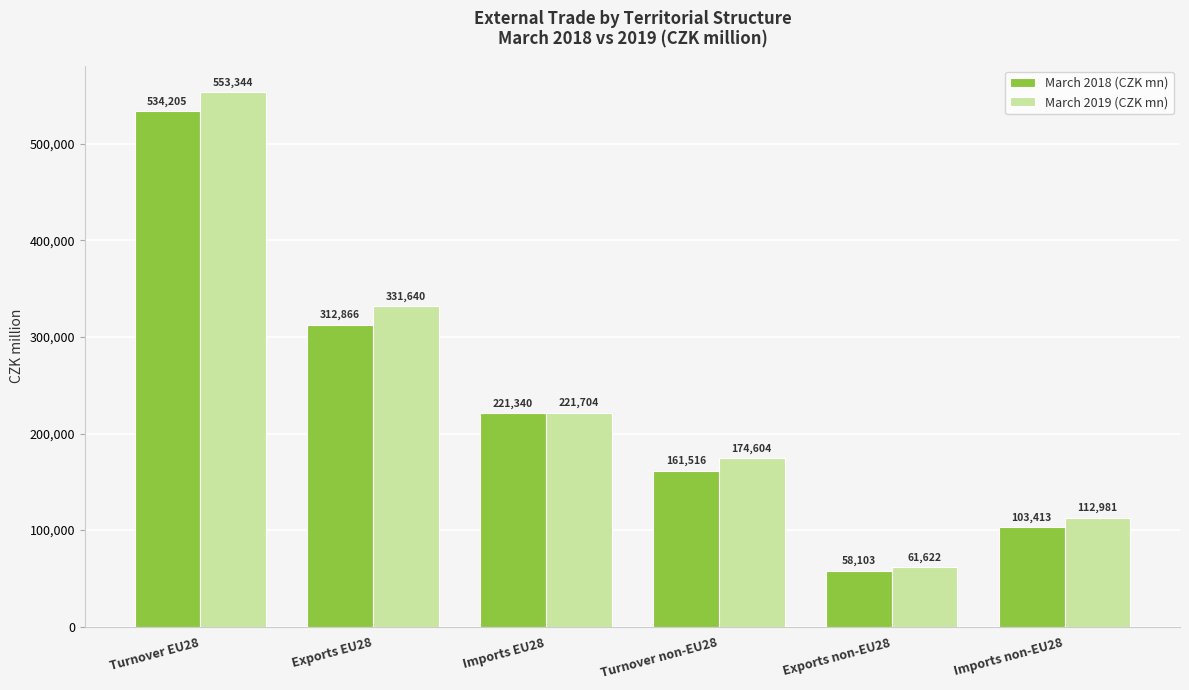

Where does the March 2018 (CZK mn) series first go above 221340?

Turnover EU28